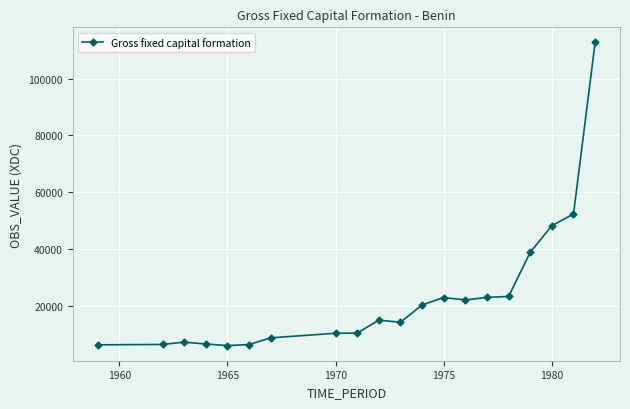

What is the greatest value displayed?

112700